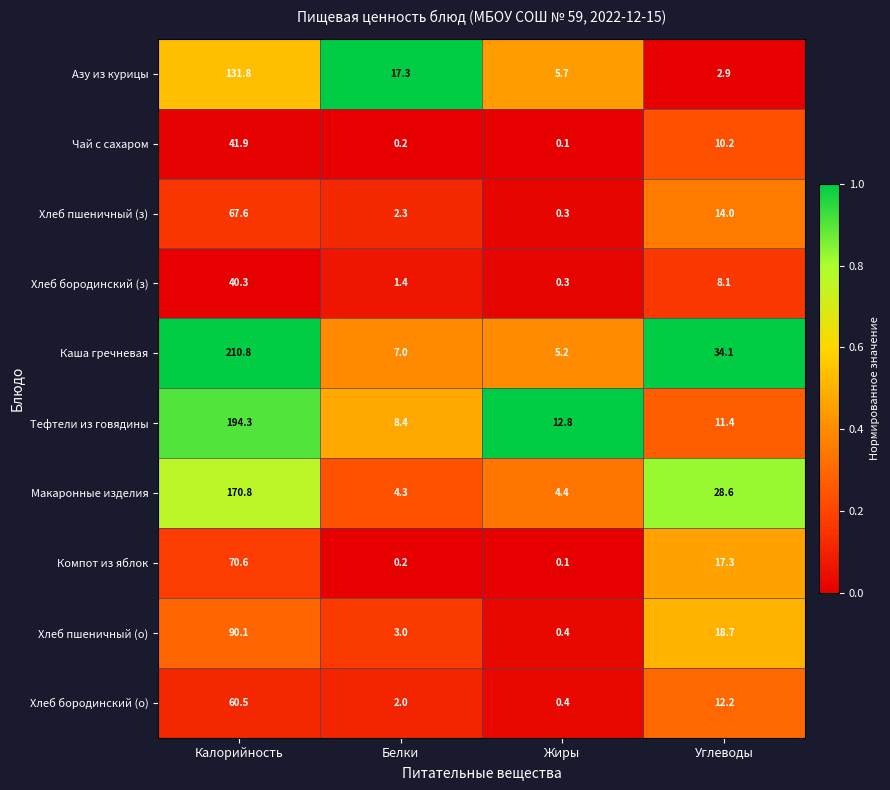

At which category is the sum across all series the highest?

Калорийность